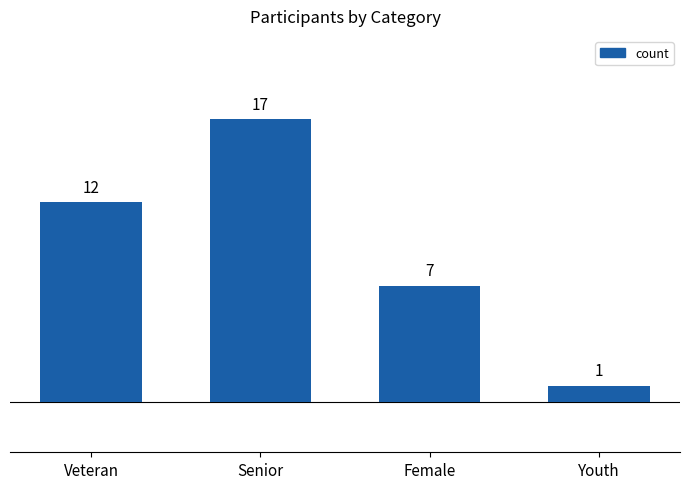

What is the minimum value shown in the chart?

1